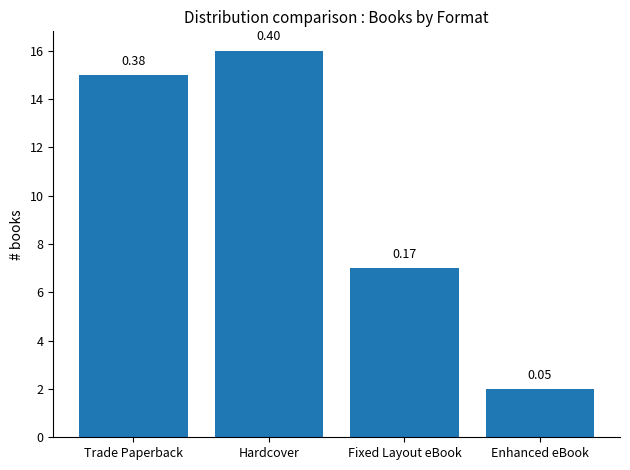

How many bars are there in total?

4